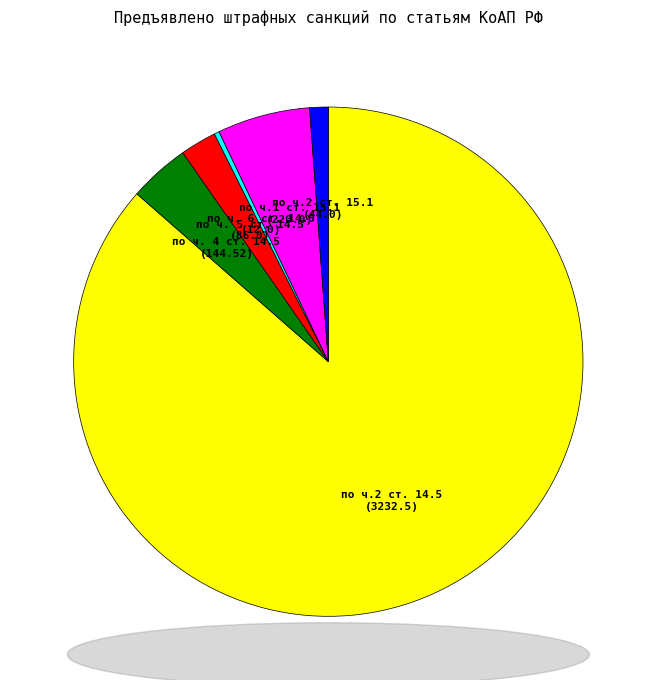

Which category has the smallest portion of the pie?

по ч. 6 ст. 14.5